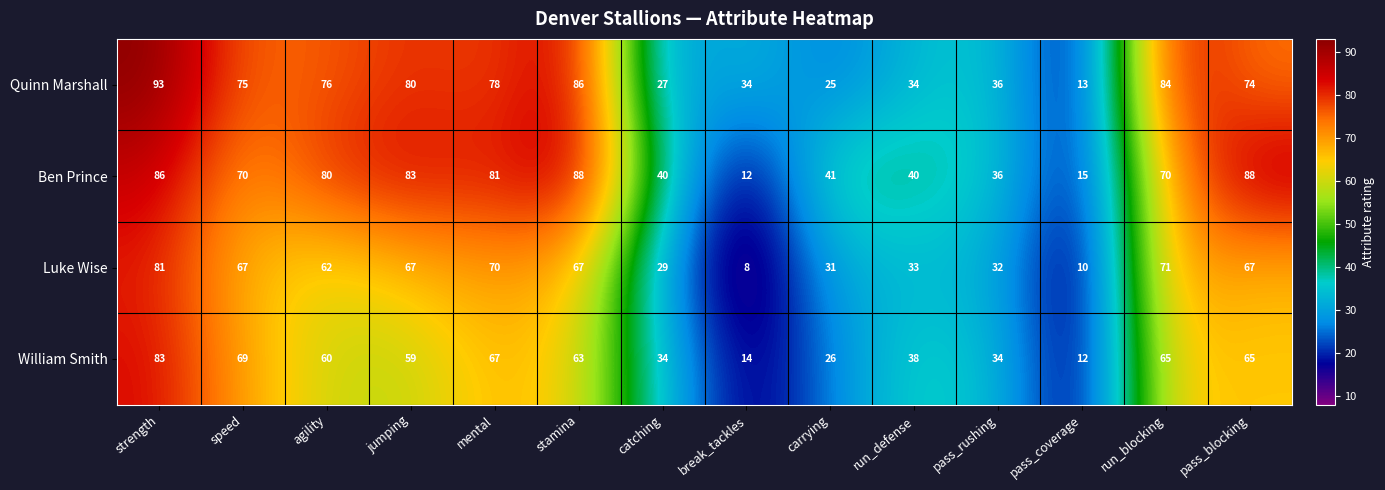

Which series changed the most between speed and jumping?

Ben Prince